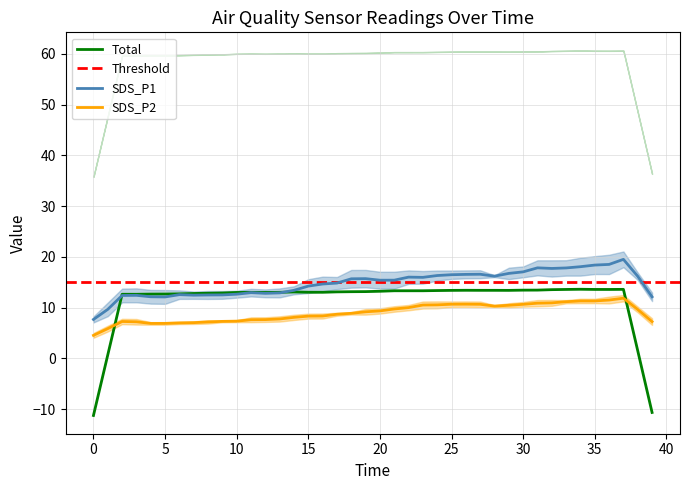

True or false: Total has a value of 13.0 at 15.

True